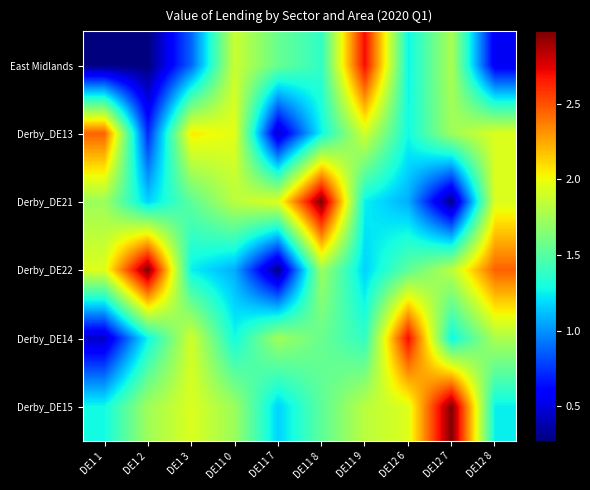

Rank the series by their maximum value, from lowest to highest.

Derby_DE13, East Midlands, Derby_DE14, Derby_DE21, Derby_DE22, Derby_DE15